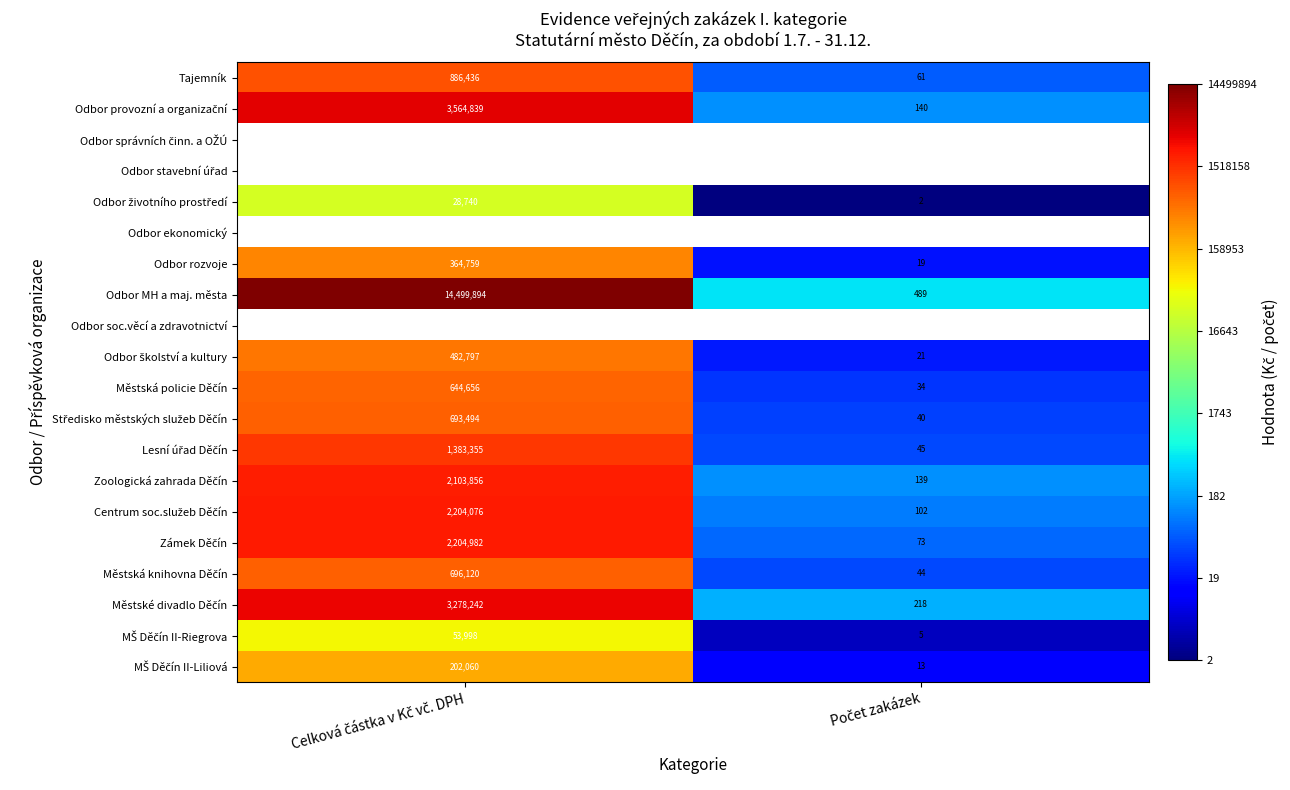

What is the smallest value displayed?

0.3